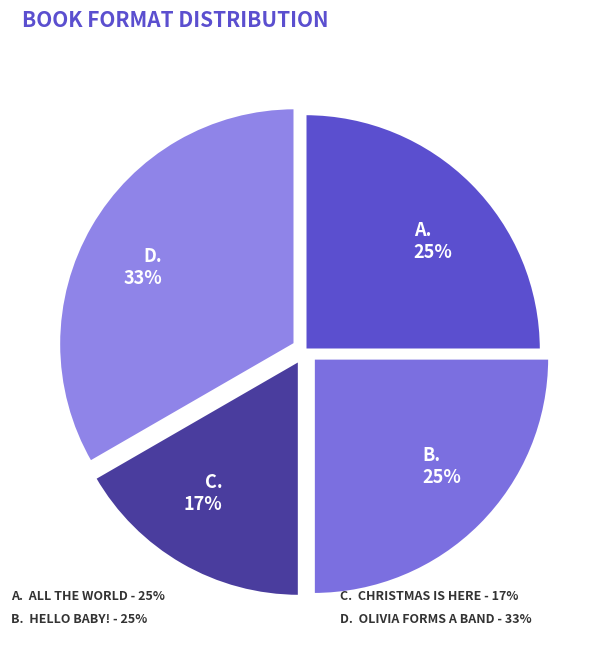

How many segments does this pie chart have?

4